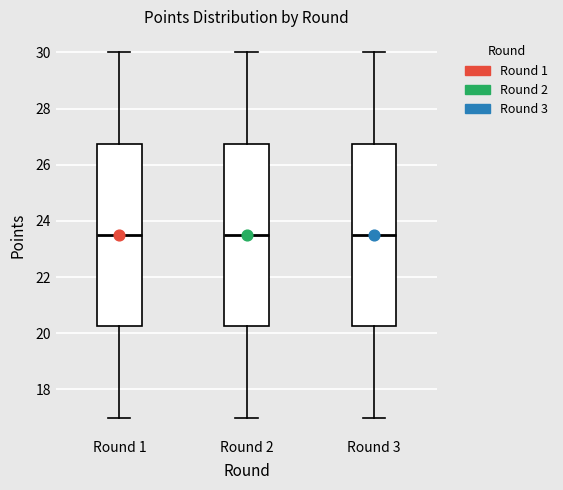

Where does the lower whisker of the box for Round 3 end on the y-axis? The values are not printed on the chart, so give them approximately, as read against the axis.

17.0